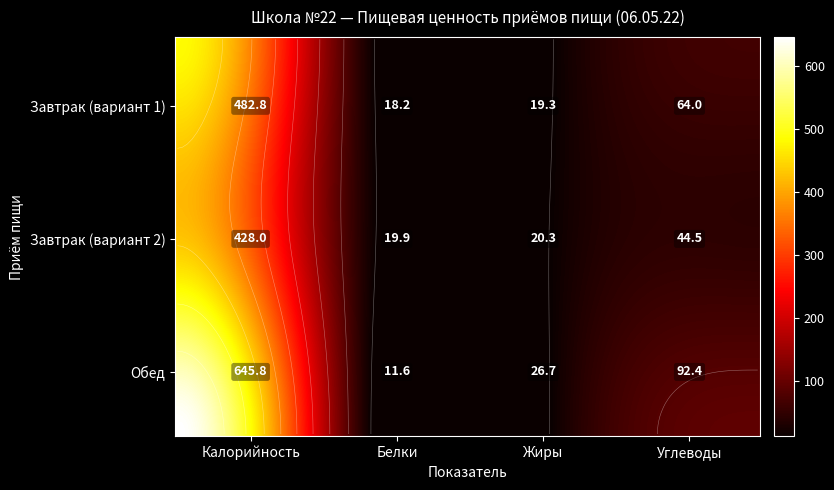

The Завтрак (вариант 2) series shows 7.2 at Белки. True or false?

False